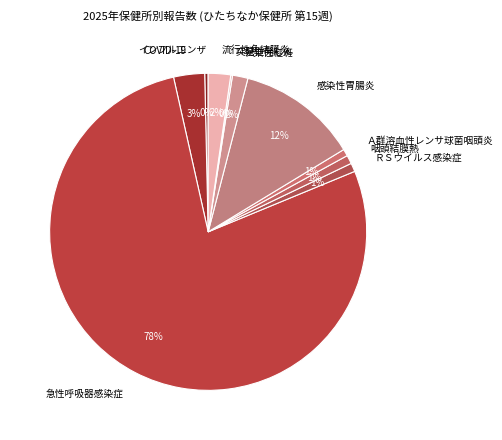

Does ＲＳウイルス感染症 account for over 50% of the chart?

No